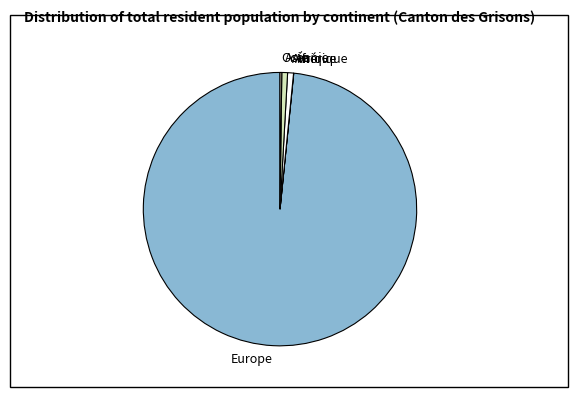

True or false: Amérique accounts for 11% of the total.

False